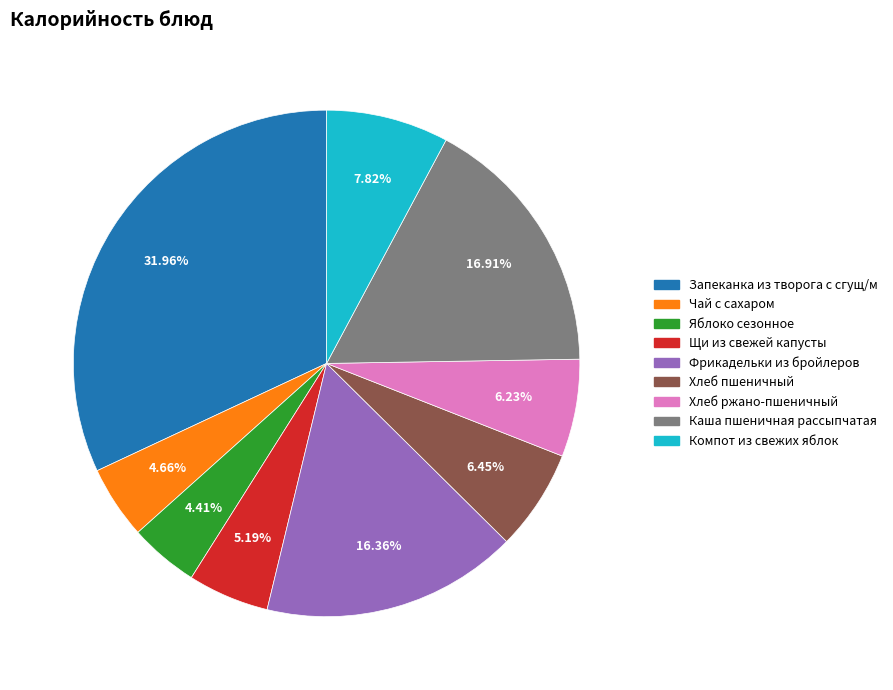

To the nearest percent, what is the combined percentage of Компот из свежих яблок and Хлеб ржано-пшеничный?

14%